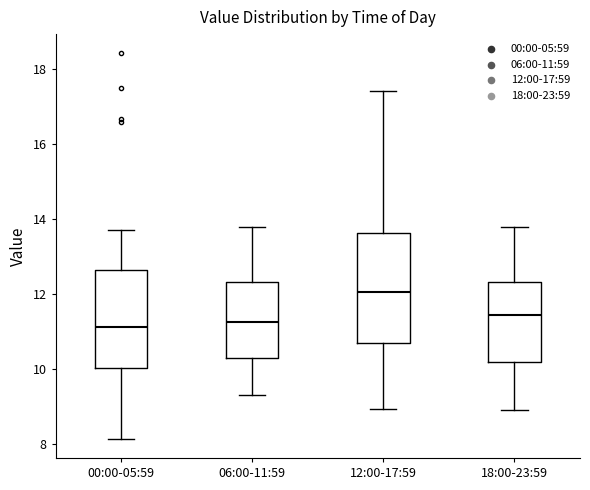

Reading left to right, transcribe this box plot: for each box, give where its median line is, the range the box spans, and where its two whiskers end, as read against the y-axis. The values are not printed on the chart, so give them approximately, as read against the axis.

00:00-05:59: median 11.2, box 10.0 to 12.6, whiskers 8.2 to 13.8
06:00-11:59: median 11.2, box 10.2 to 12.4, whiskers 9.4 to 13.8
12:00-17:59: median 12.0, box 10.6 to 13.6, whiskers 9.0 to 17.4
18:00-23:59: median 11.4, box 10.2 to 12.4, whiskers 9.0 to 13.8